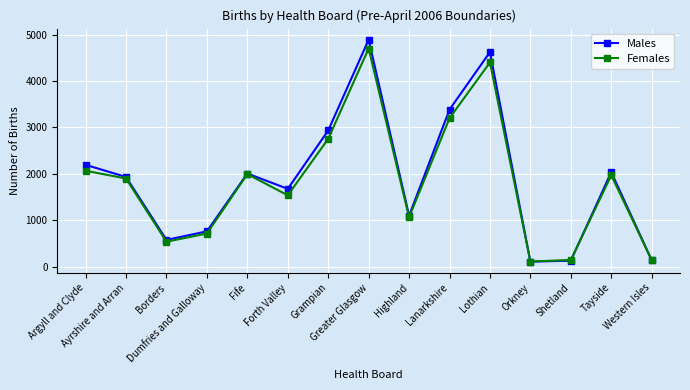

Does the chart display data point markers on the line(s)?

Yes